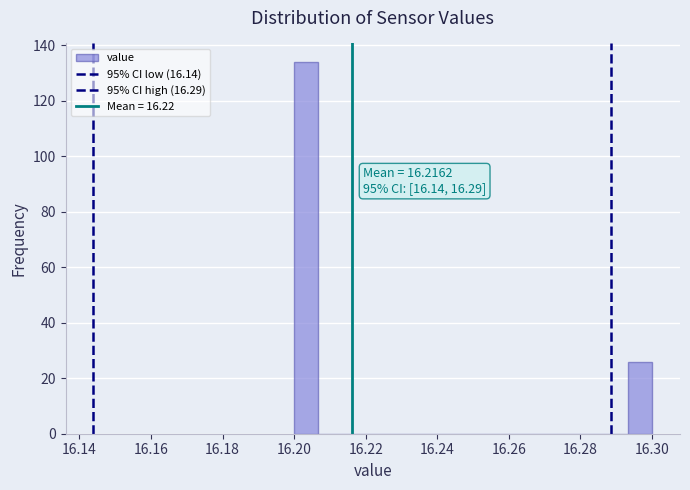

Read against the x-axis, roughly where is the centre of the tallest bar?

16.204